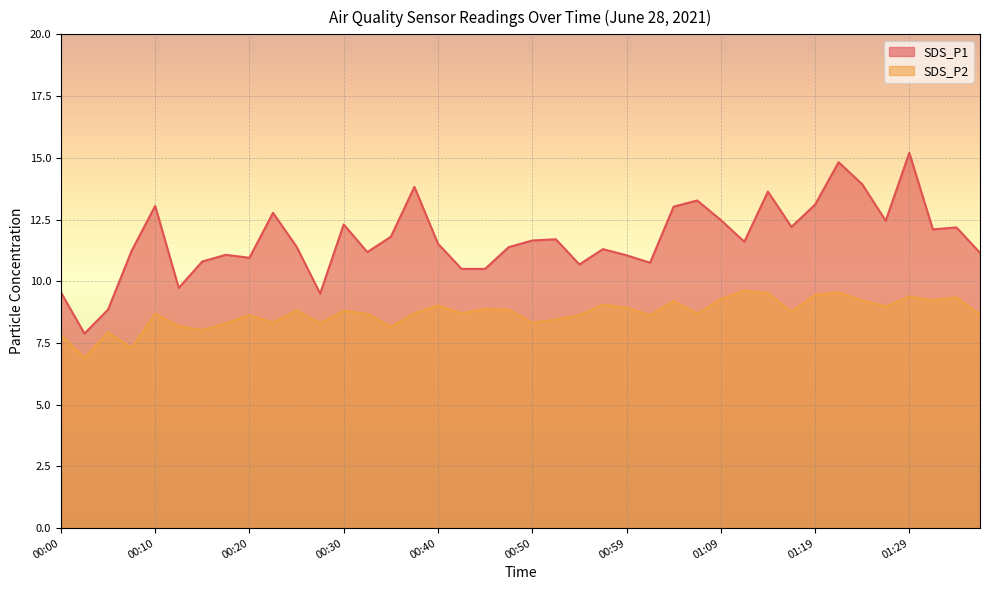

The value of SDS_P2 at 01:14 is 15.1. True or false?

False